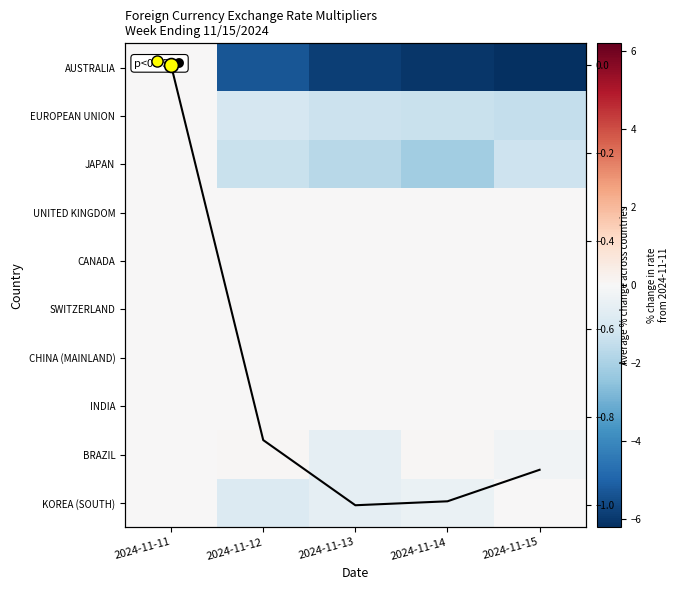

Rank the categories by UNITED KINGDOM value from lowest to highest.

2024-11-11, 2024-11-12, 2024-11-13, 2024-11-14, 2024-11-15